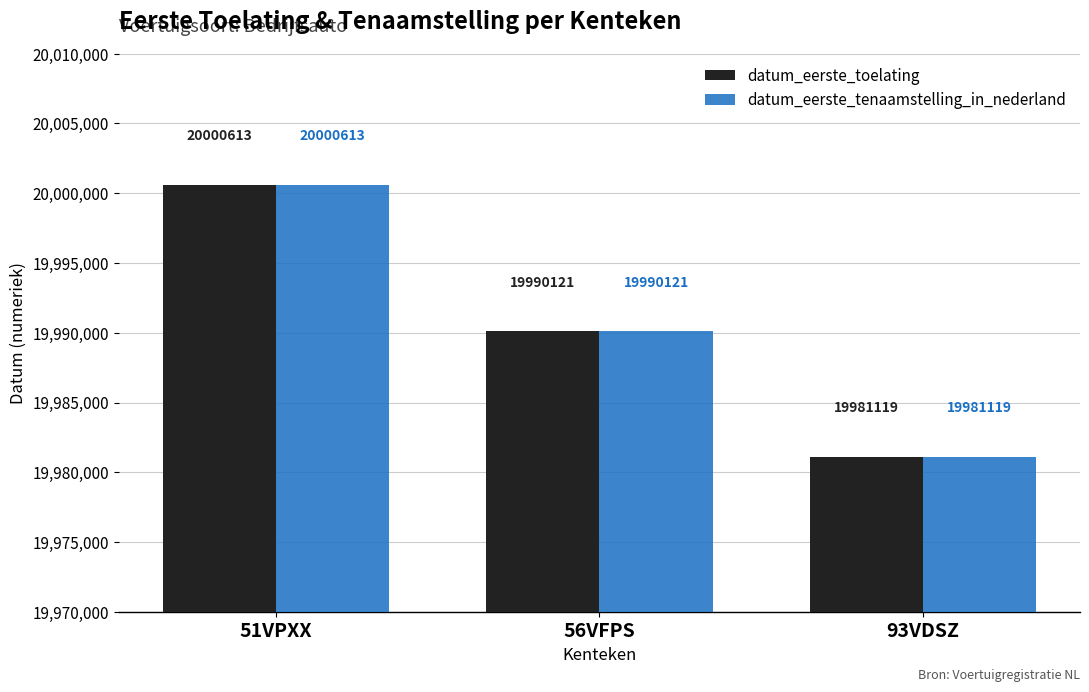

What is the difference between the maximum and minimum values in the datum_eerste_toelating series?

19494